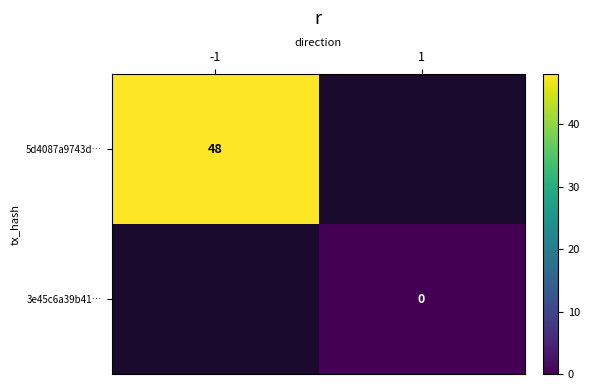

True or false: 5d4087a9743d… has a value of 72 at -1.

False